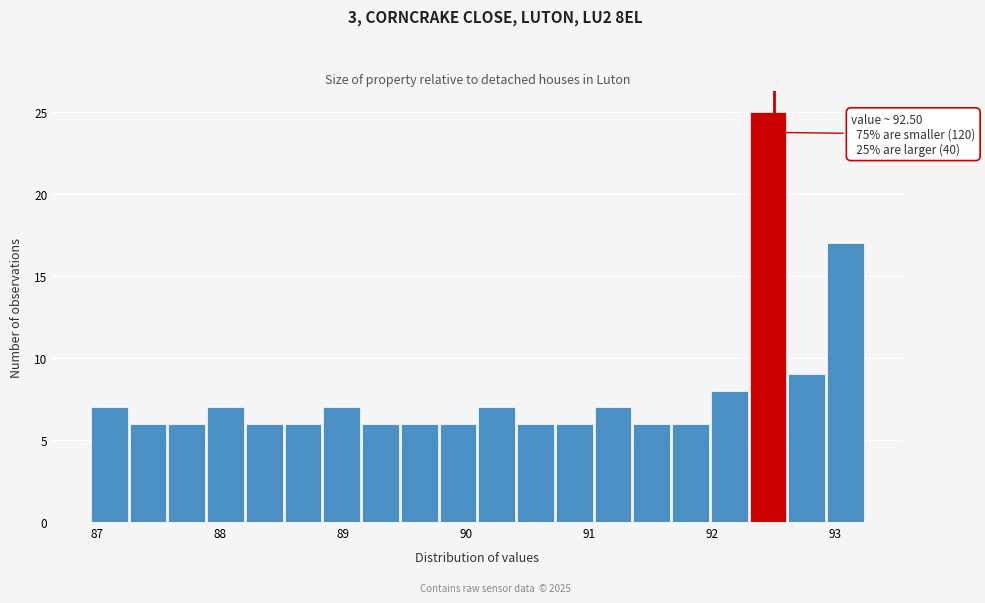

Read against the x-axis, roughly where is the centre of the tallest bar?

92.5